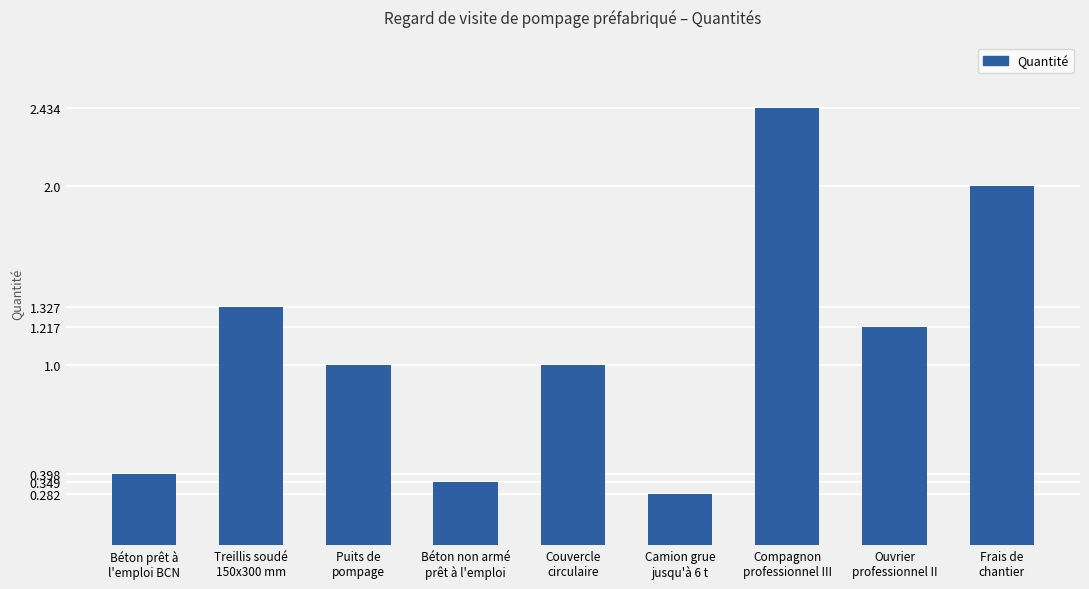

What is the sum of all values?

10.0